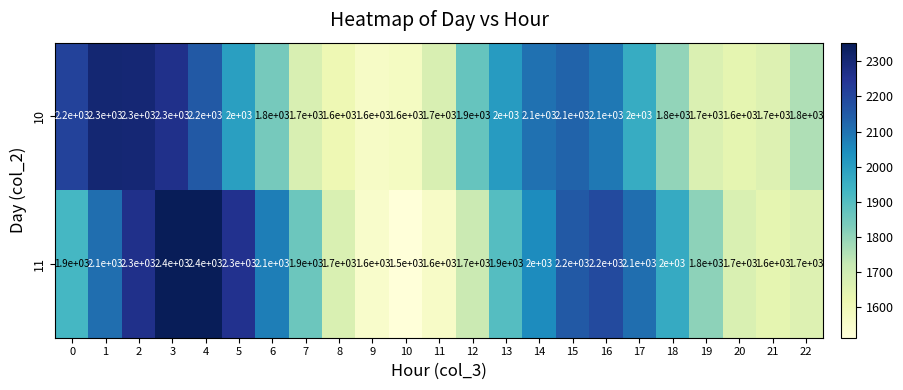

How many 11 values are between 1700 and 2200?

15